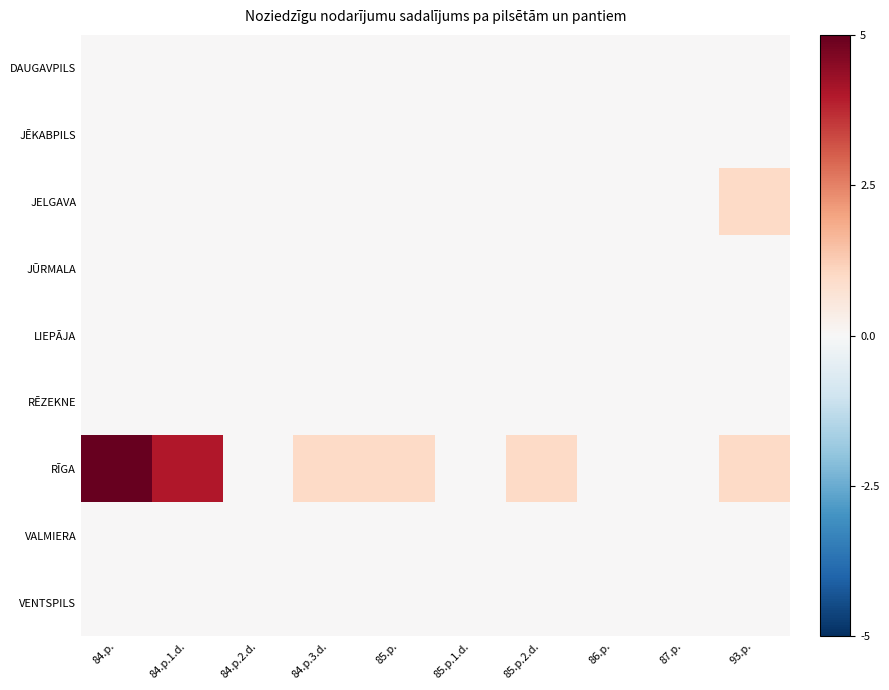

How many data points does each series have?

10